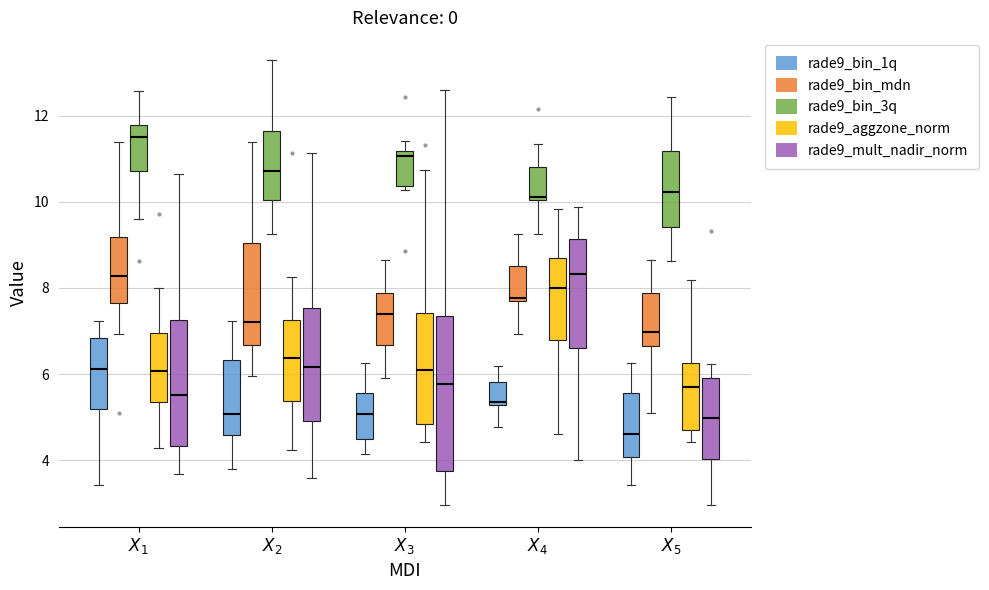

Which box is the tallest, from its lower edge to its upper edge?

$X_3$ (rade9_mult_nadir_norm)